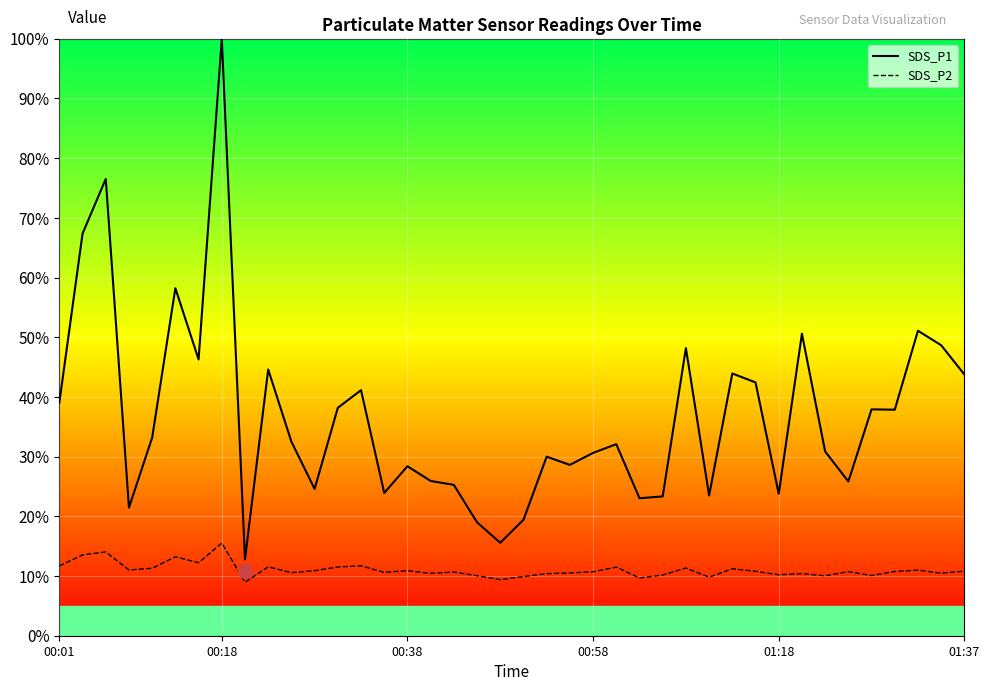

What is the difference between the maximum and minimum values in the SDS_P2 series?

6.6